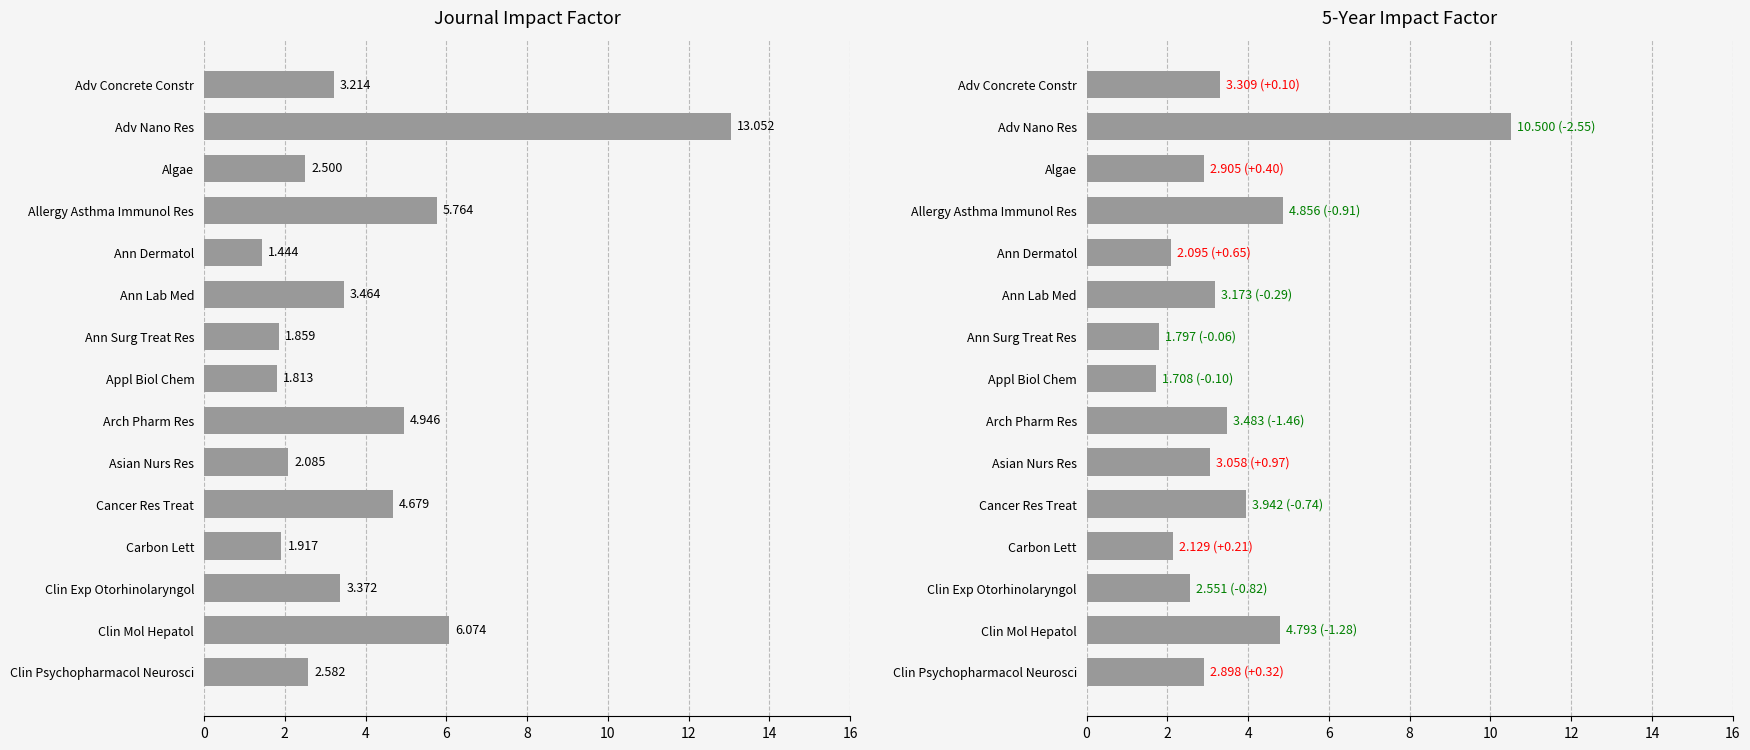

True or false: Journal Impact Factor has a value of 1.9 at Ann Surg Treat Res.

True